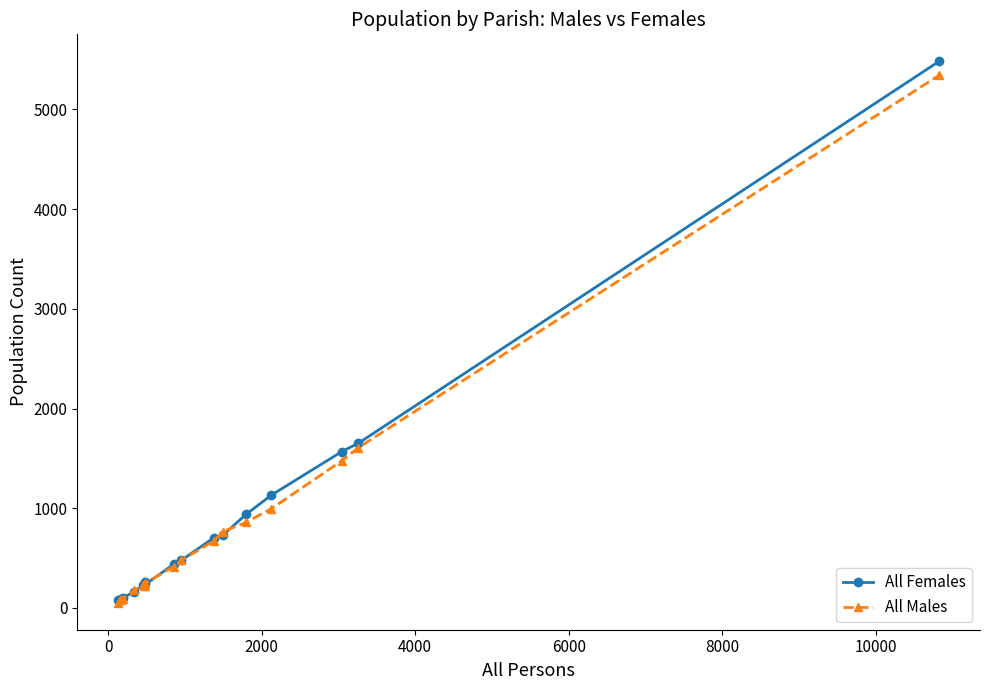

Which series has the largest range (max minus min)?

All Females